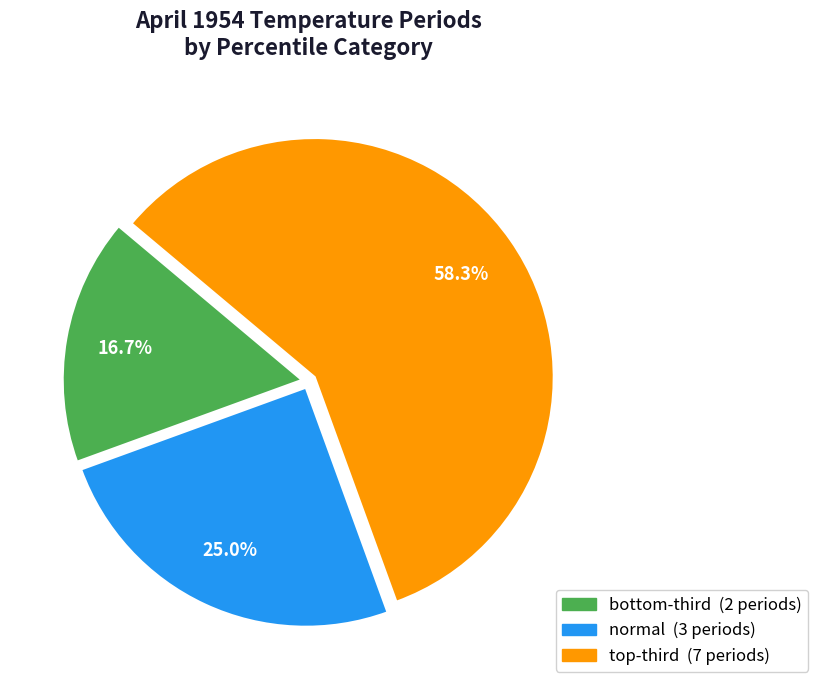

Is there a majority slice in this chart?

Yes